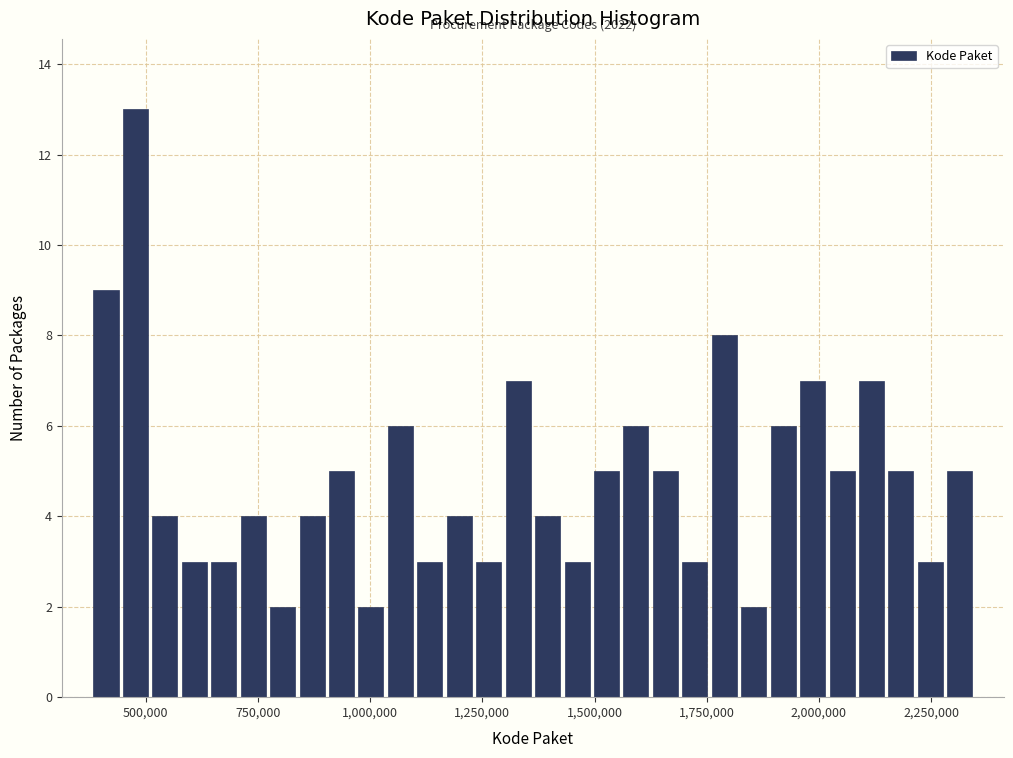

Around what value on the x-axis is the tallest bar? Give the approximate position of its centre, as read against the axis.

500000